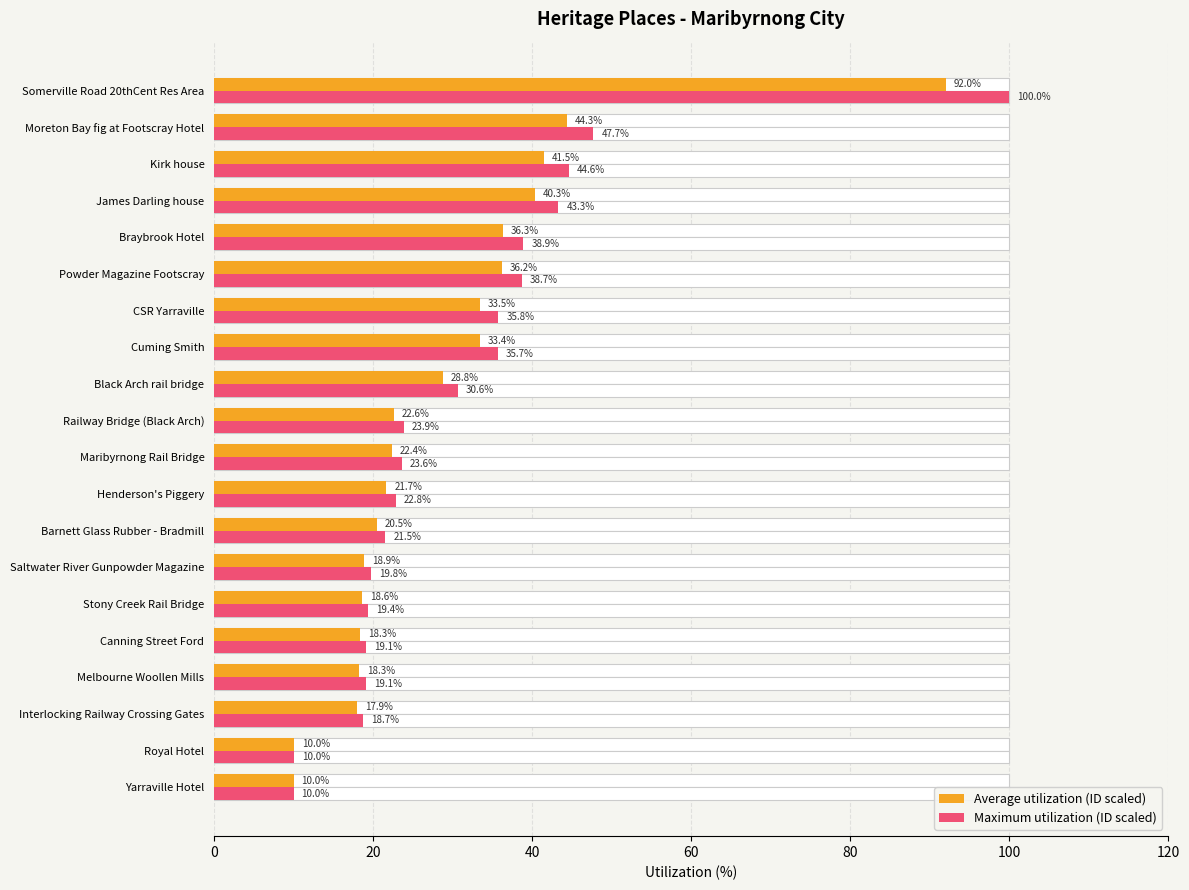

Reading left to right, extract all data points from this chart.

Average utilization (ID scaled): 10.0	10.0	17.9	18.3	18.3	18.6	18.9	20.5	21.7	22.4	22.6	28.8	33.4	33.5	36.2	36.3	40.3	41.5	44.3	92.0
Maximum utilization (ID scaled): 10.0	10.0	18.7	19.1	19.1	19.4	19.8	21.5	22.8	23.6	23.9	30.6	35.7	35.8	38.7	38.9	43.3	44.6	47.7	100.0